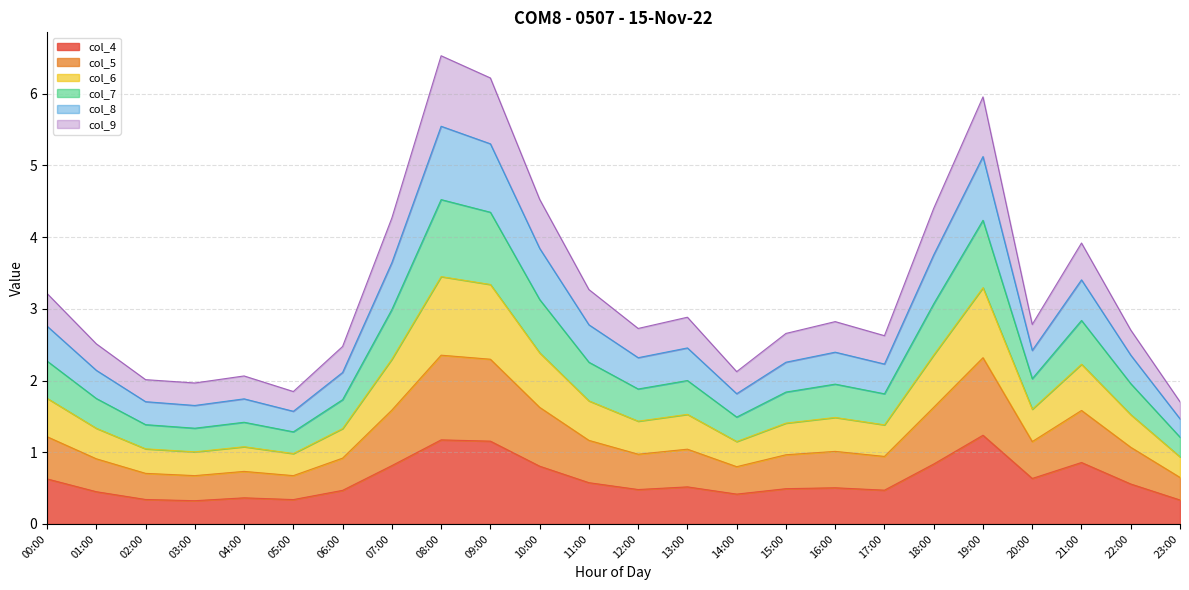

At which category does col_4 reach its first local valley?

03:00